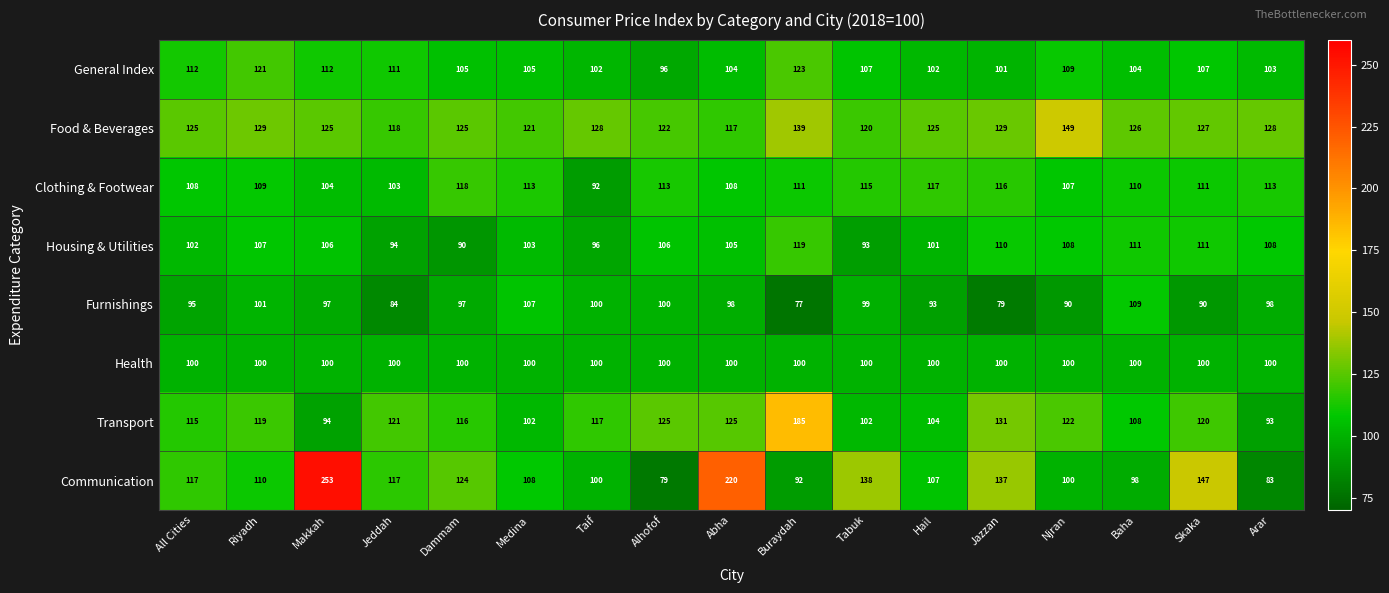

At which category is the sum across all series the highest?

Makkah